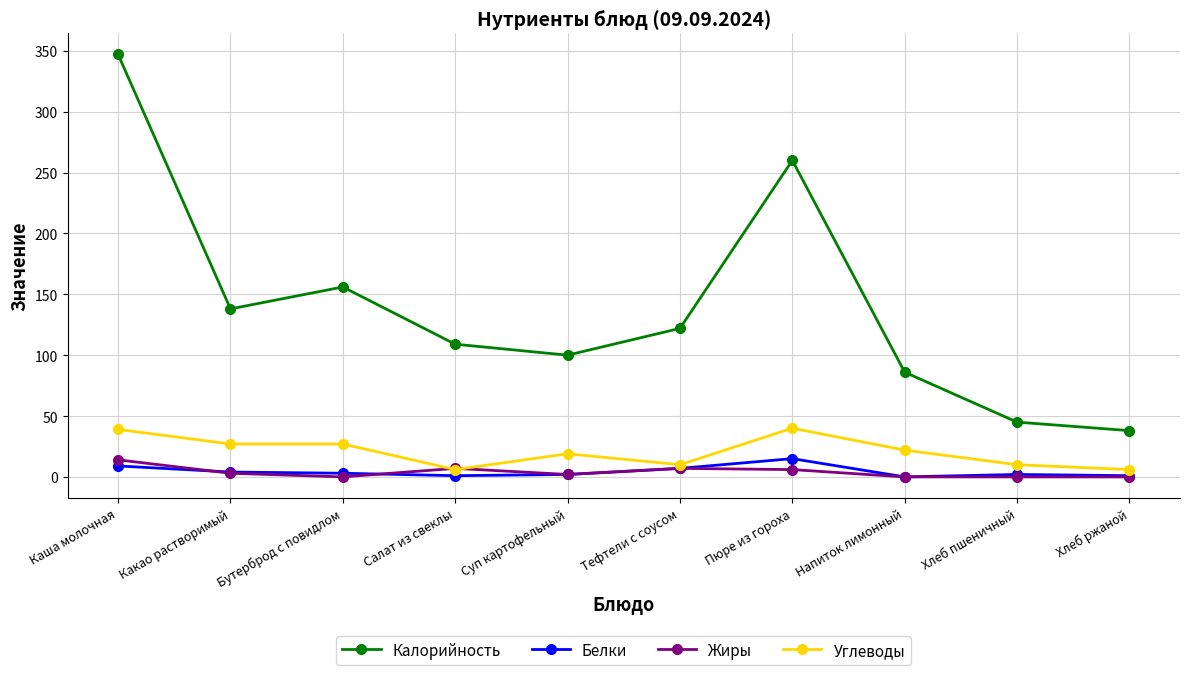

What is the sum of the Белки values at Напиток лимонный and Хлеб пшеничный?

2